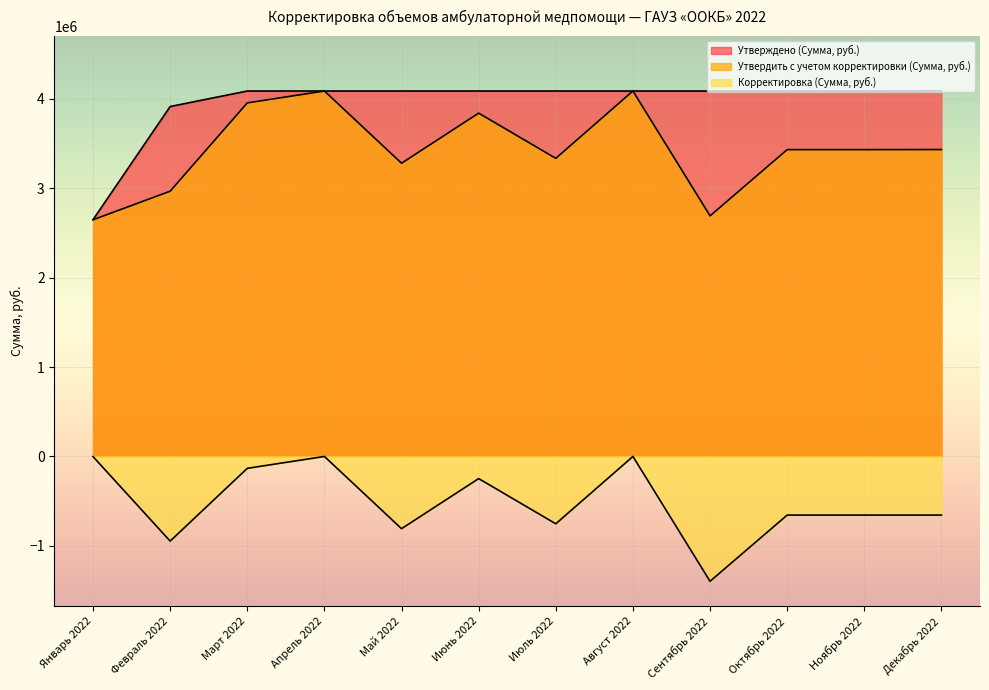

What position from the right is Октябрь 2022?

3